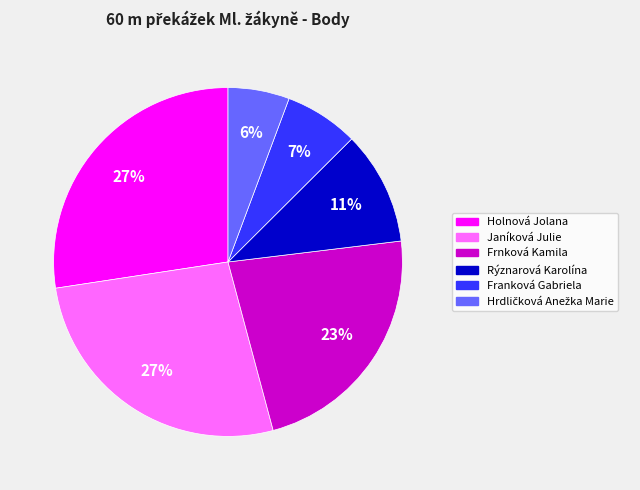

To the nearest percent, what is the average slice percentage?

17%